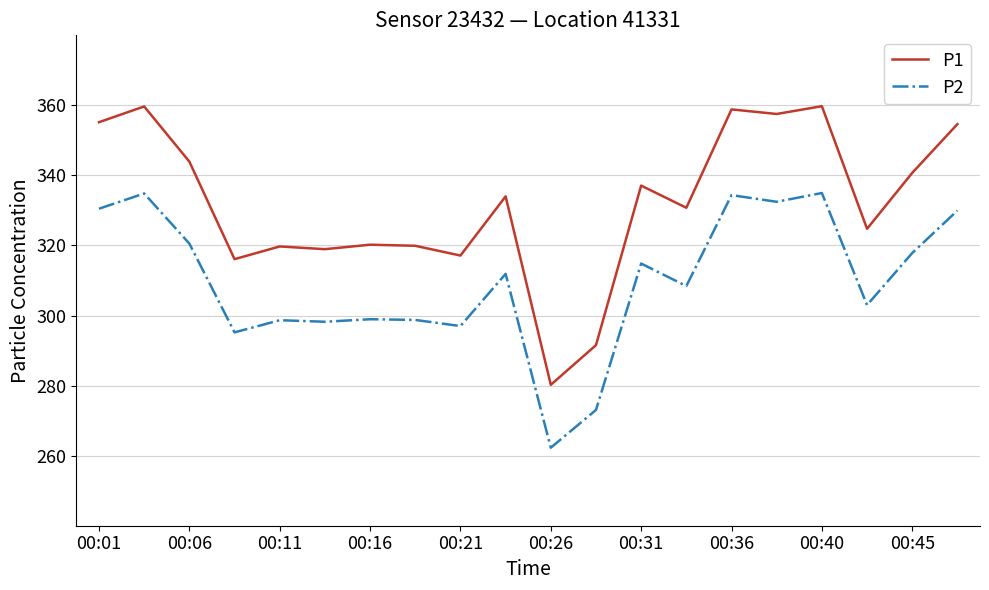

List the series in order of their peak value, lowest first.

P2, P1